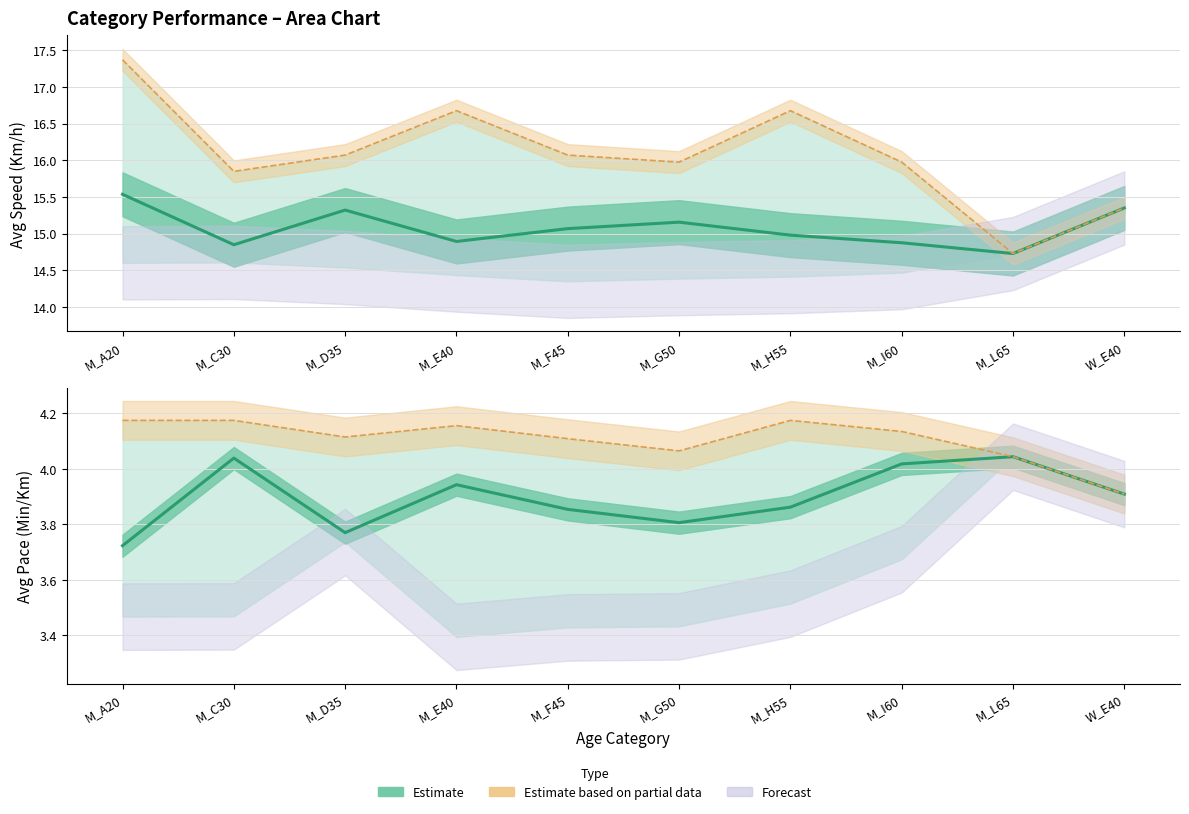

Does the chart display data point markers on the line(s)?

No